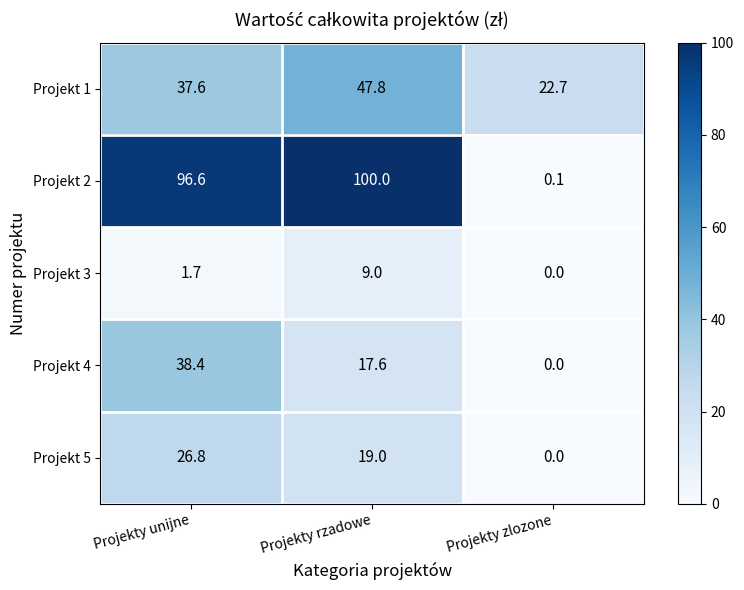

Where is Projekt 3 nearest to the value 4?

Projekty unijne